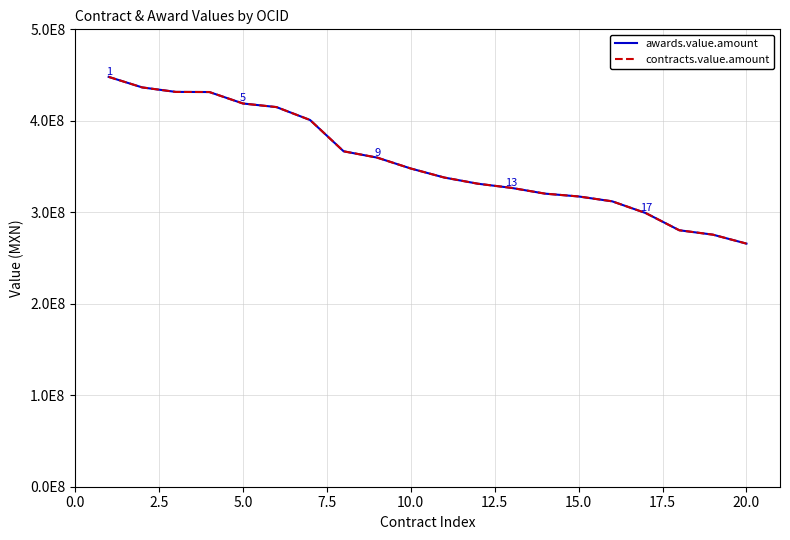

Does the chart display data point markers on the line(s)?

No